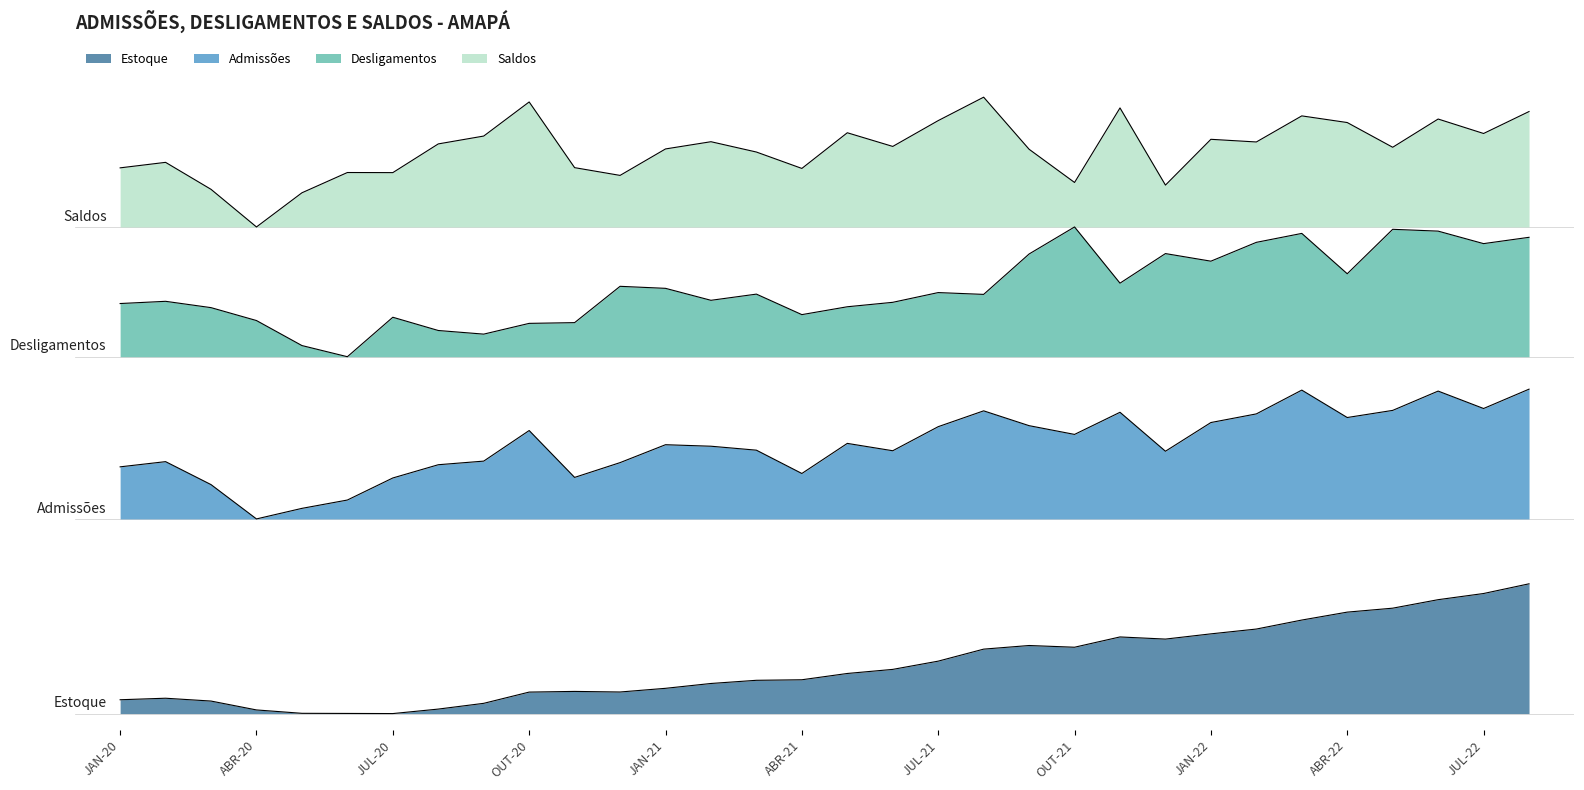

The value of Saldos at SET-20 is 5.6. True or false?

False